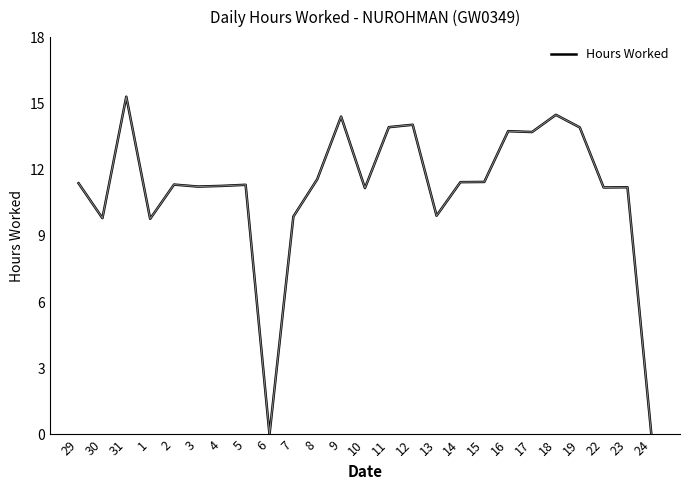

True or false: the data shows 8.7 at 18.

False